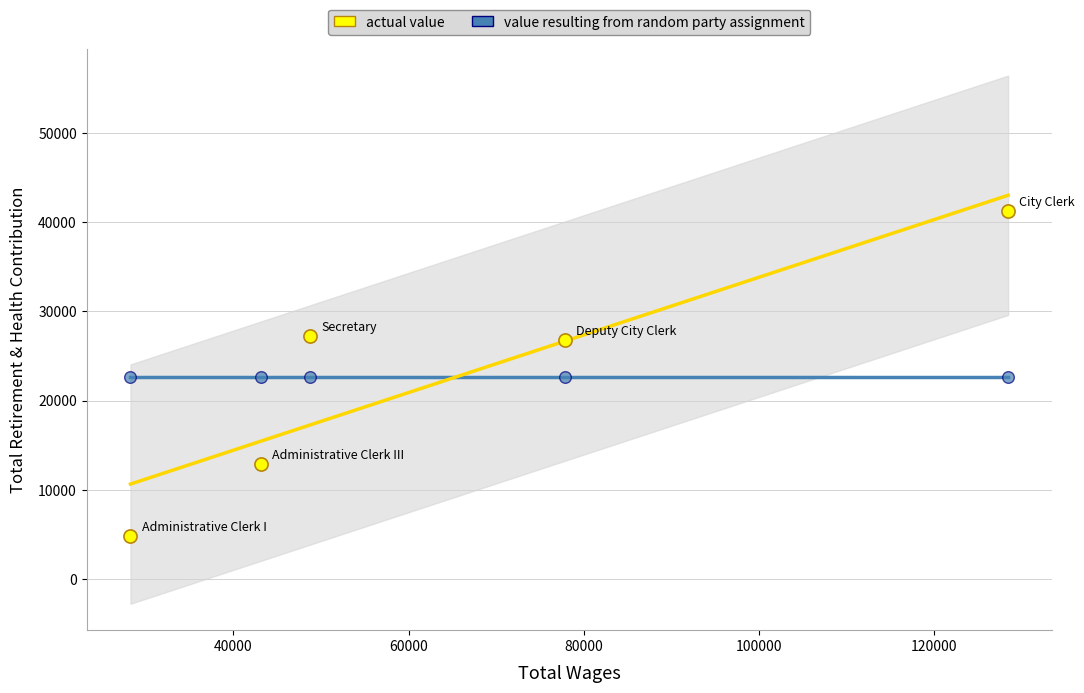

What is the ratio of the value at A180 City Clerk to the value at E710 Administrative Clerk III?

3.2